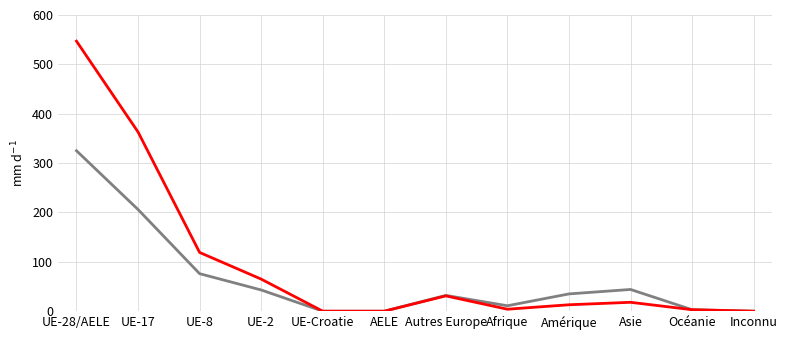

Is this an area chart (filled region under the line)?

No